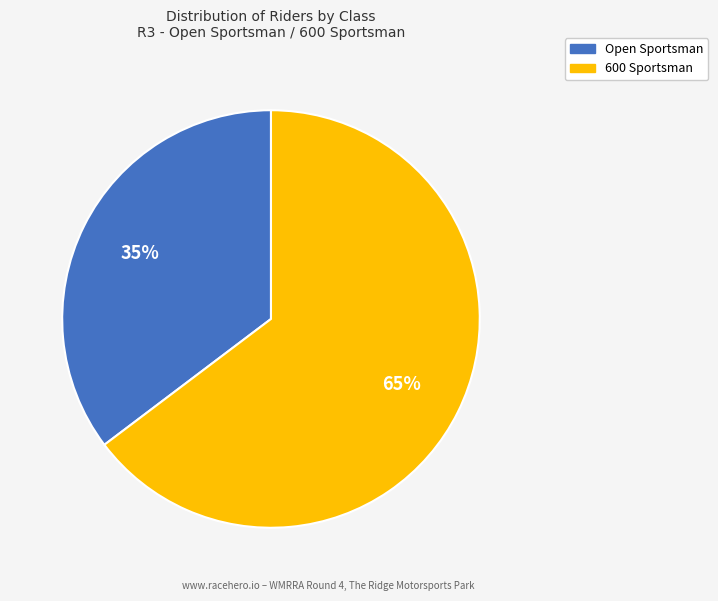

Which slice is the smallest?

Open Sportsman